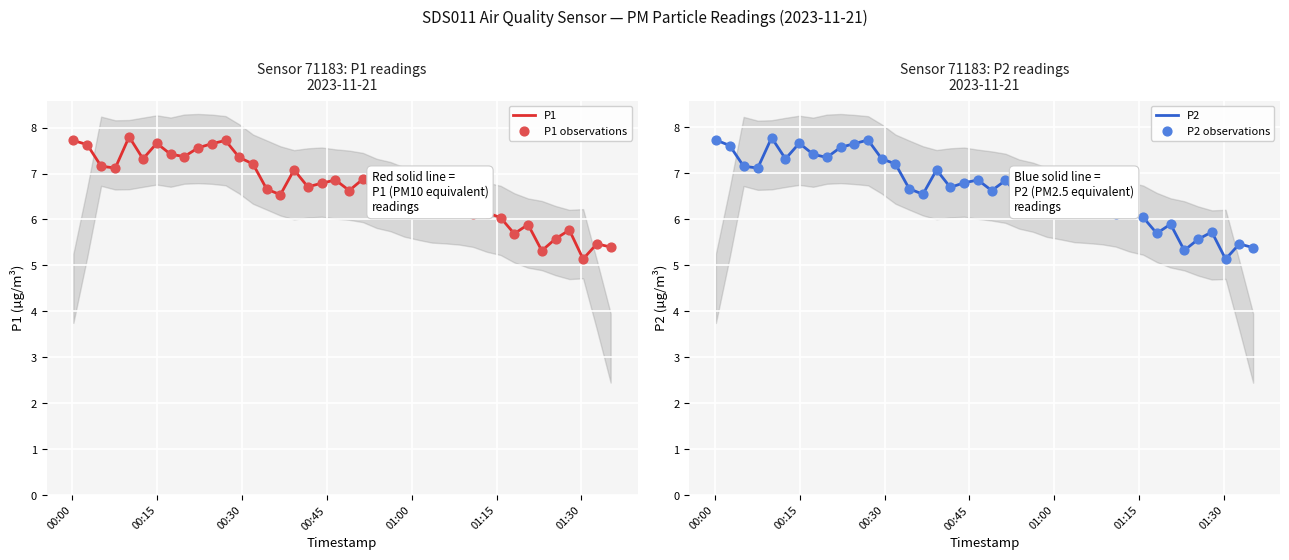

Which series reaches the maximum Y coordinate?

P1